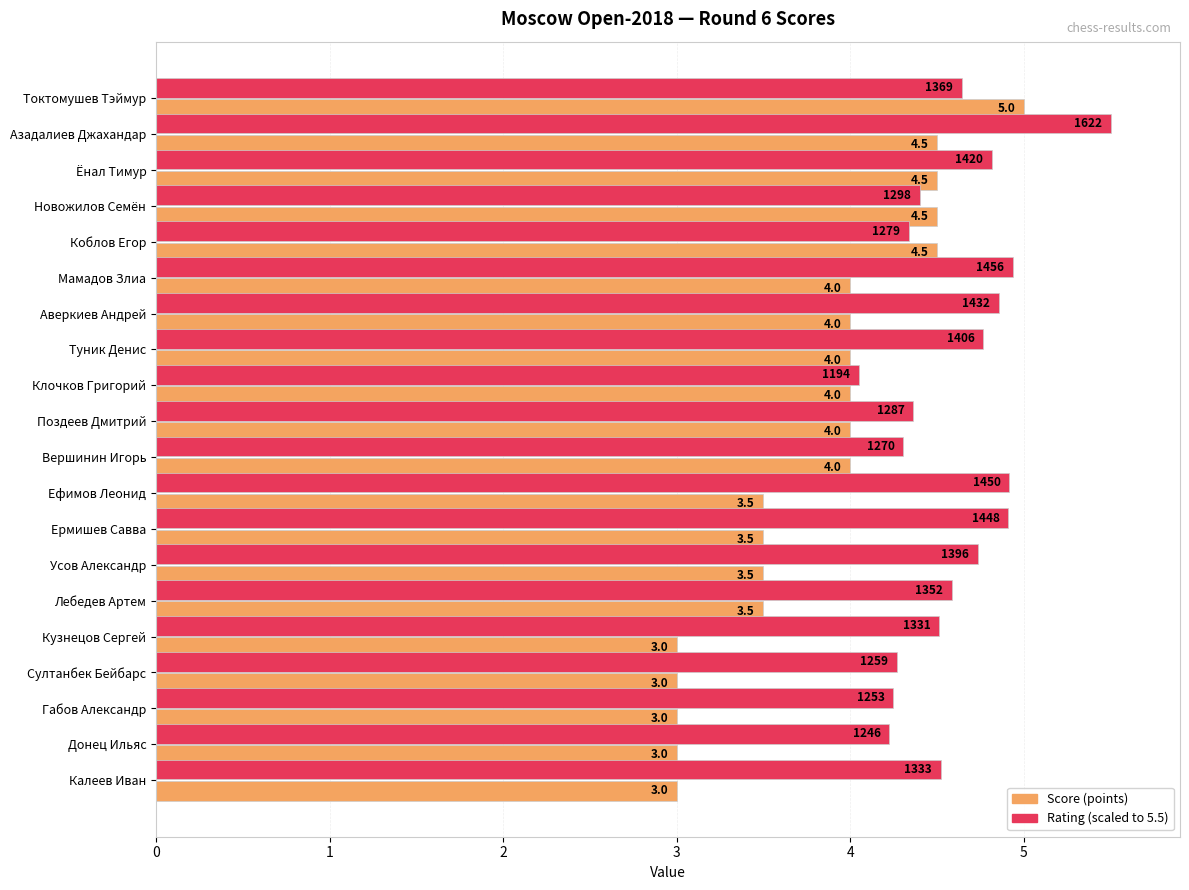

At which category is the sum across all series the highest?

Азадалиев Джахандар